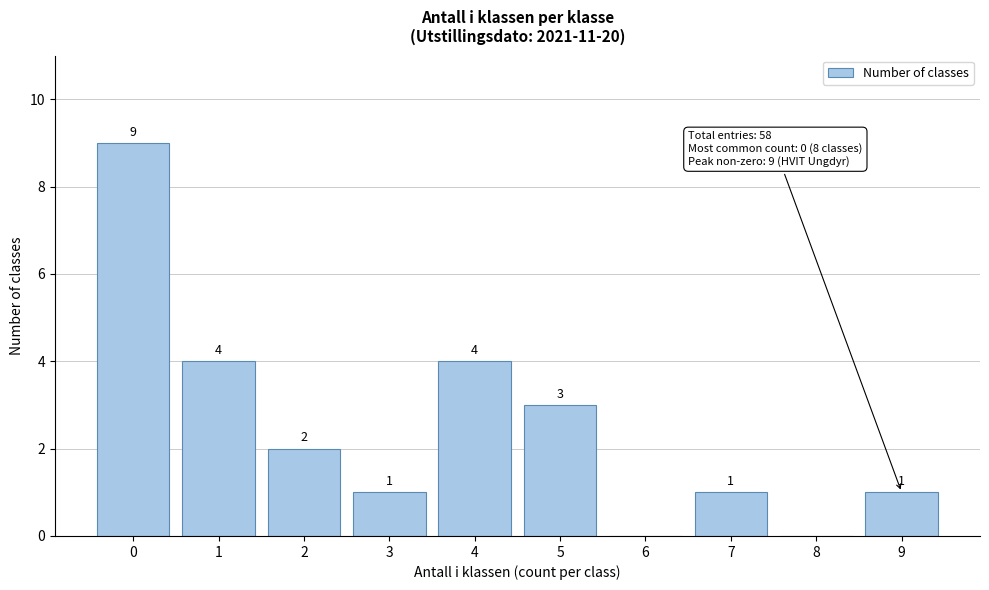

Reading left to right, what are all the values shown in this chart?

0=9	1=4	2=2	3=1	4=4	5=3	6=0	7=1	8=0	9=1